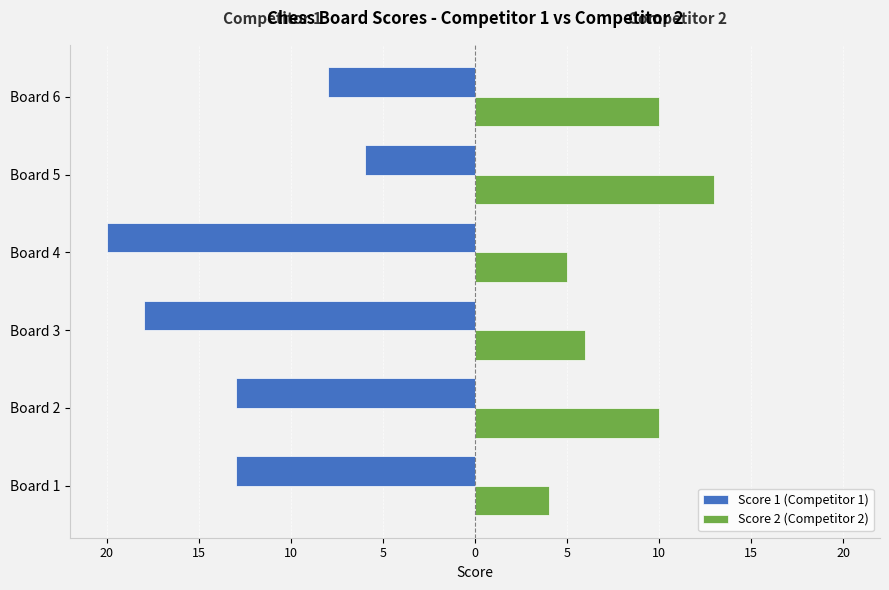

Rank the series by their maximum value, from highest to lowest.

Score 2 (Competitor 2), Score 1 (Competitor 1)